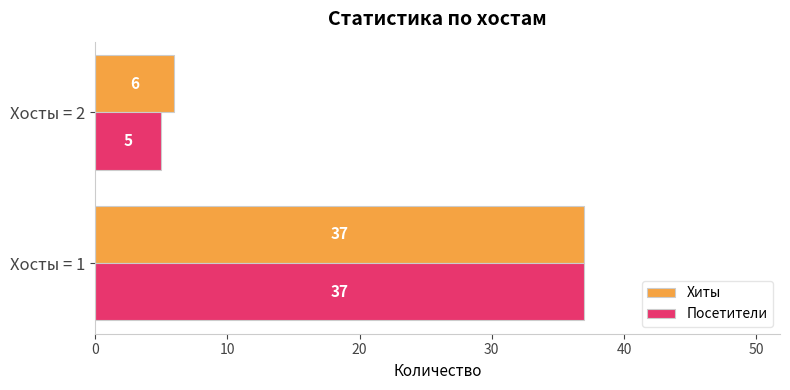

Which series has the widest spread of values?

Посетители